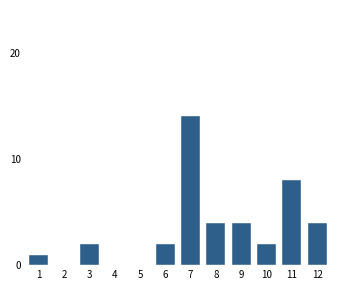

Reading right to left, extract all data points from this chart.

12=4	11=8	10=2	9=4	8=4	7=14	6=2	5=0	4=0	3=2	2=0	1=1